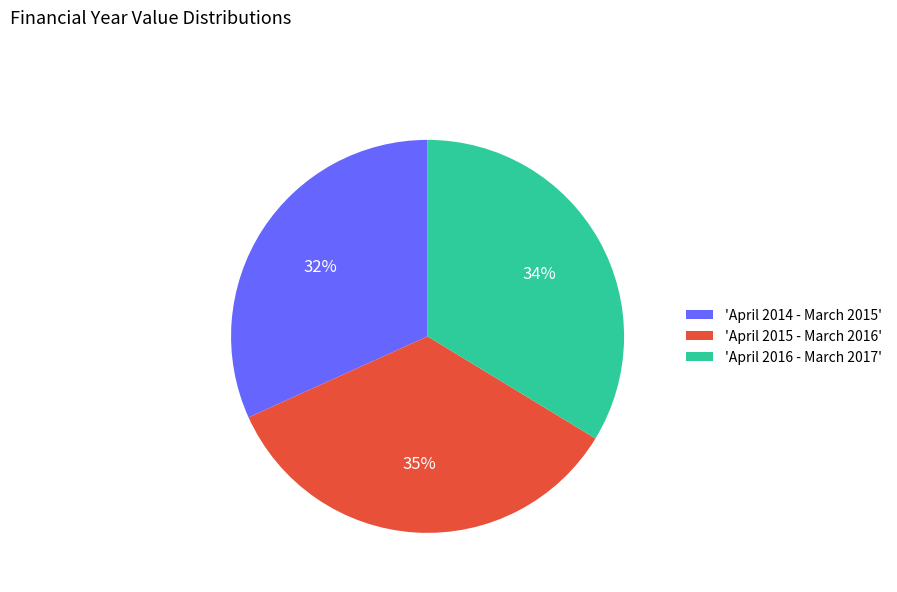

Combined, do 'April 2016 - March 2017' and 'April 2015 - March 2016' account for over 50%?

Yes